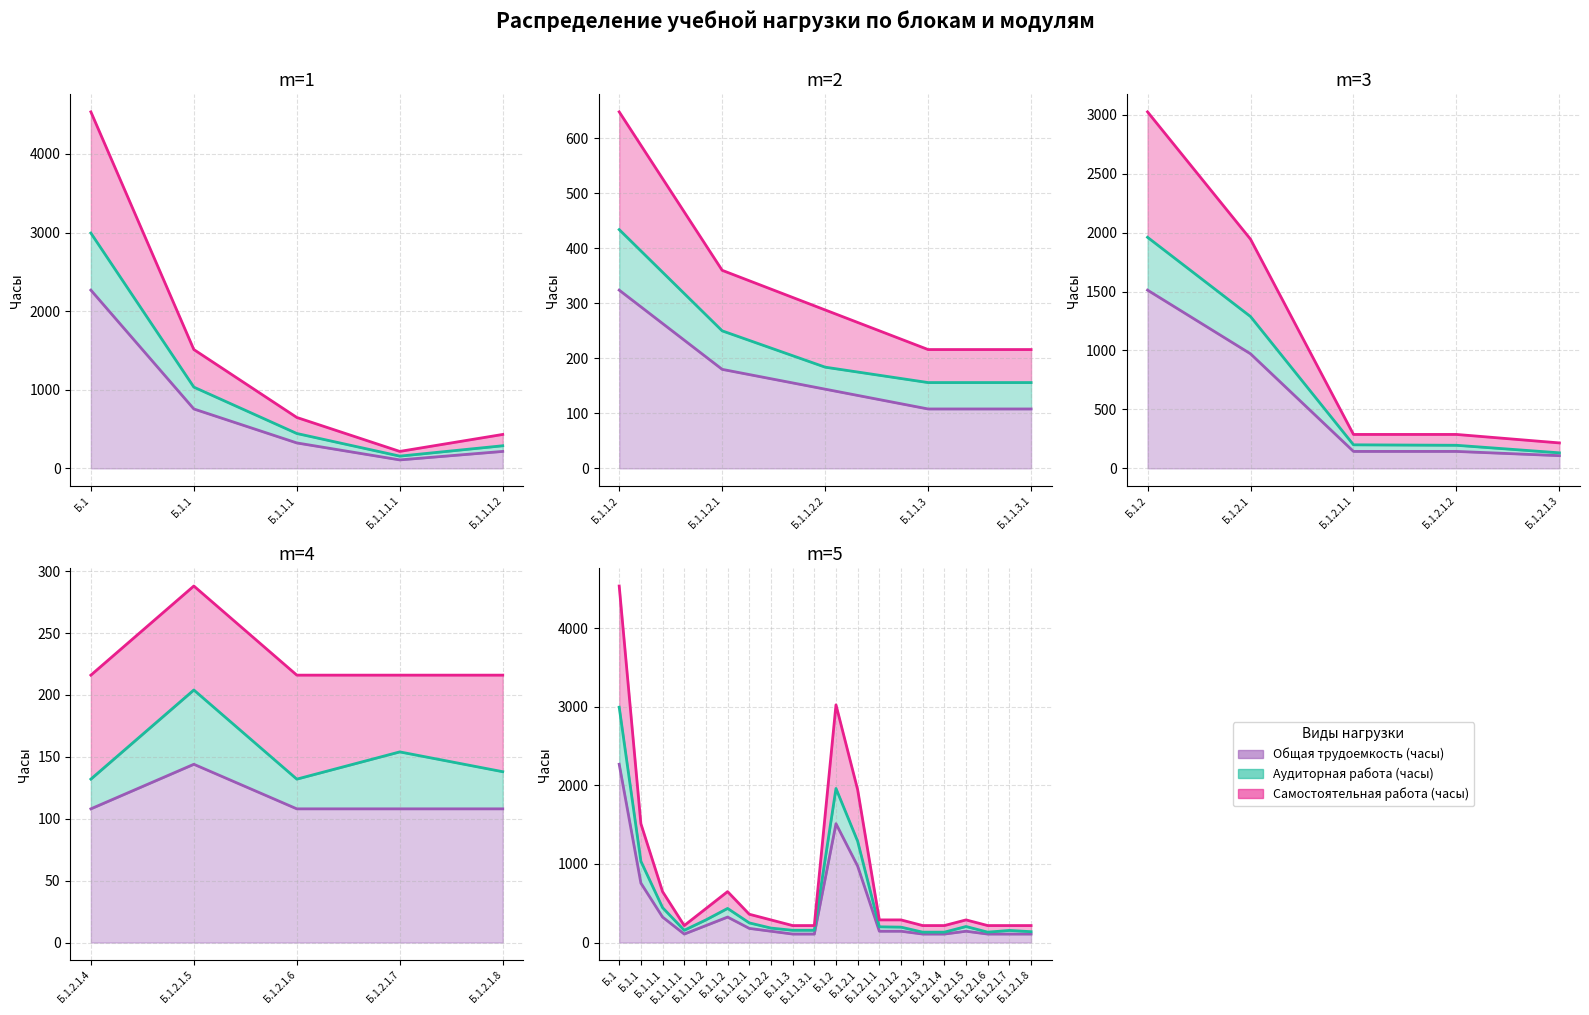

Where is the first local minimum for Самостоятельная работа (часы)?

Б.1.1.1.1